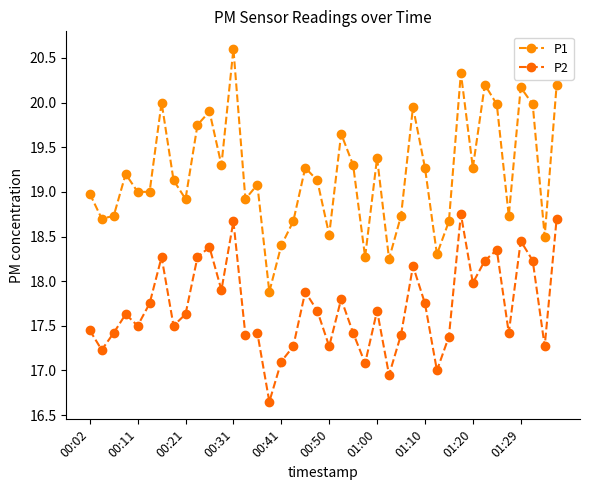

At which category is the sum across all series the highest?

00:31